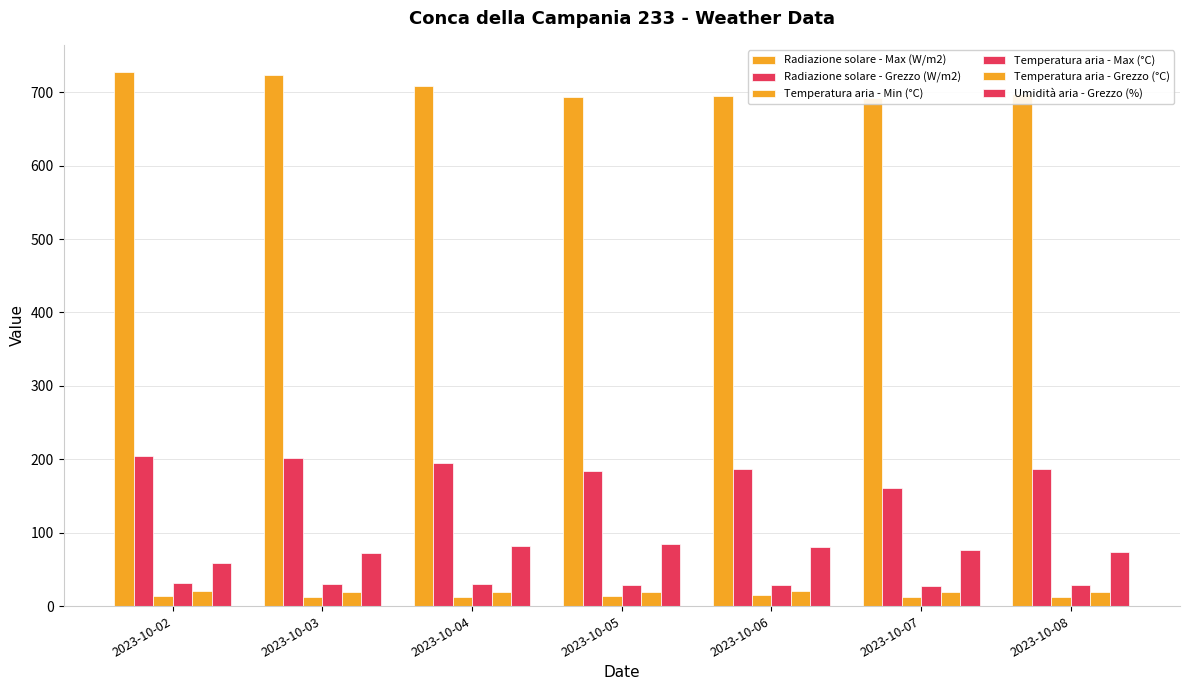

Reading left to right, extract all data points from this chart.

Radiazione solare - Max (W/m2): 2023-10-02=728.2	2023-10-03=723.4	2023-10-04=708.5	2023-10-05=694.1	2023-10-06=695.4	2023-10-07=692.3	2023-10-08=698.1
Radiazione solare - Grezzo (W/m2): 2023-10-02=204.3	2023-10-03=202.4	2023-10-04=195.3	2023-10-05=183.4	2023-10-06=187.1	2023-10-07=161.5	2023-10-08=187.4
Temperatura aria - Min (°C): 2023-10-02=14.0	2023-10-03=12.9	2023-10-04=12.6	2023-10-05=13.9	2023-10-06=14.7	2023-10-07=13.0	2023-10-08=12.4
Temperatura aria - Max (°C): 2023-10-02=31.7	2023-10-03=29.6	2023-10-04=29.5	2023-10-05=28.1	2023-10-06=29.3	2023-10-07=27.7	2023-10-08=29.4
Temperatura aria - Grezzo (°C): 2023-10-02=21.2	2023-10-03=19.8	2023-10-04=19.3	2023-10-05=19.5	2023-10-06=20.3	2023-10-07=19.6	2023-10-08=19.7
Umidità aria - Grezzo (%): 2023-10-02=59.2	2023-10-03=72.2	2023-10-04=81.7	2023-10-05=84.4	2023-10-06=81.0	2023-10-07=76.4	2023-10-08=74.2